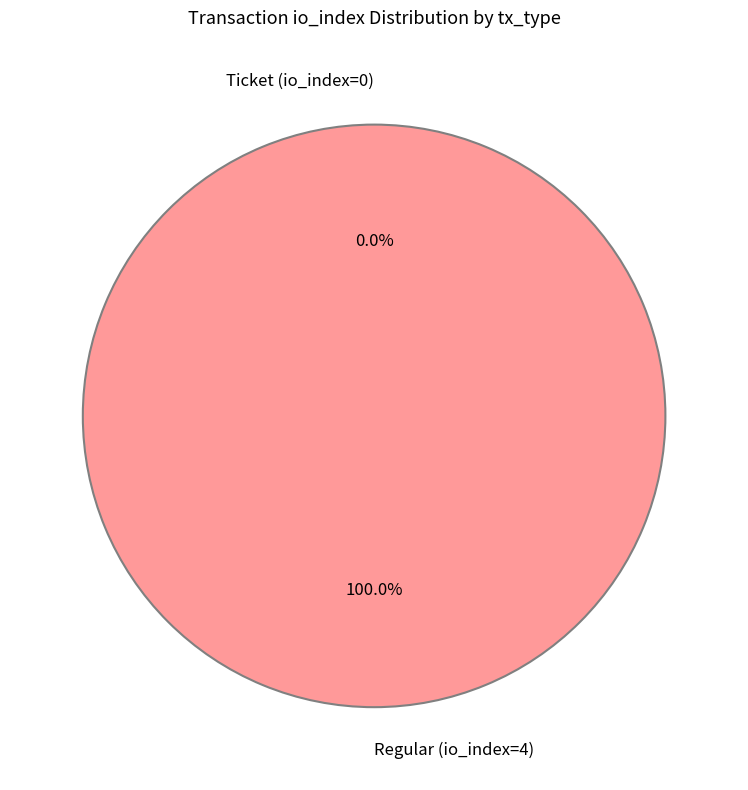

To the nearest percent, what is the difference between the largest and smallest slice percentages?

100%